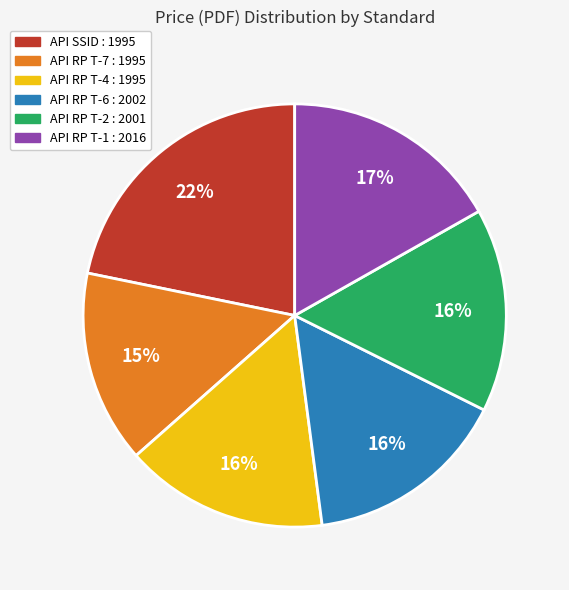

Is the sum of API RP T-1 : 2016 and API RP T-6 : 2002 greater than half?

No